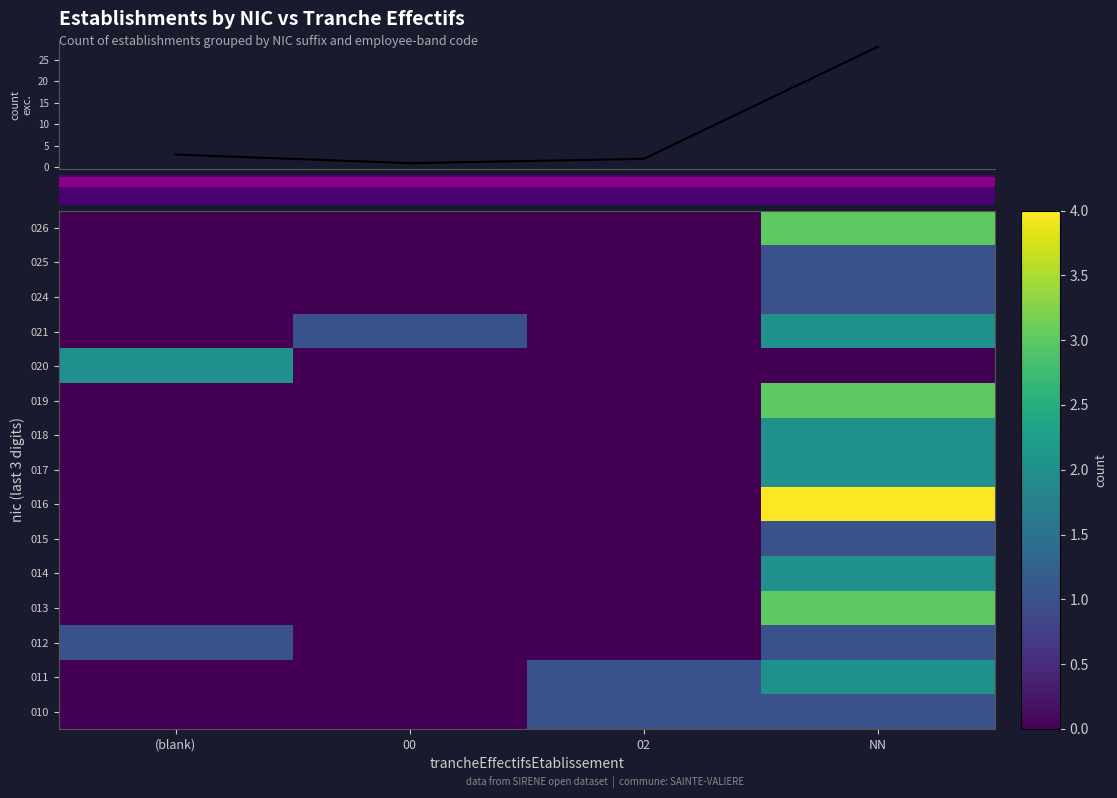

What is the difference between the maximum and minimum values in the 012 series?

1